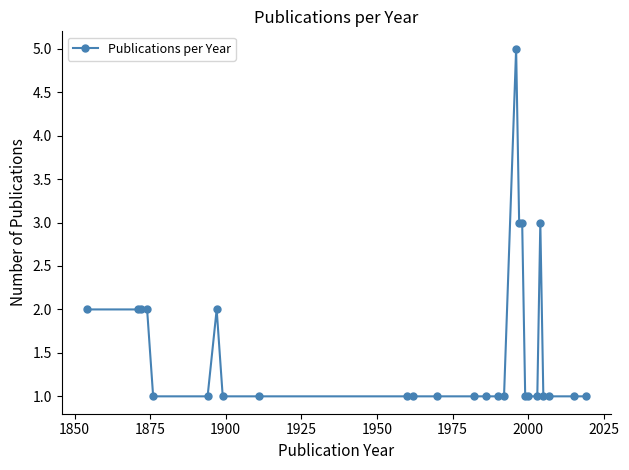

What is the difference between the maximum and minimum values?

4